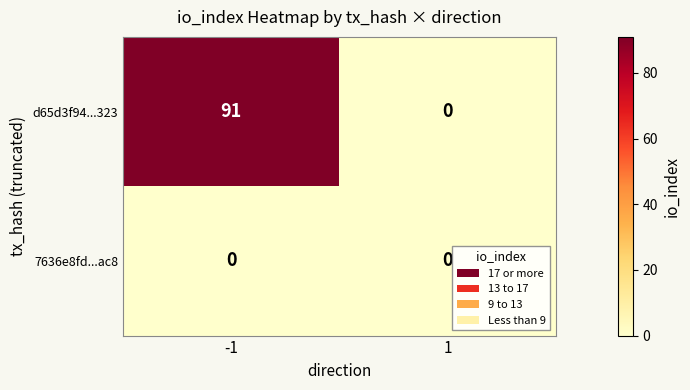

What is the approximate value of d65d3f94...323 at -1, to the nearest 10?

90